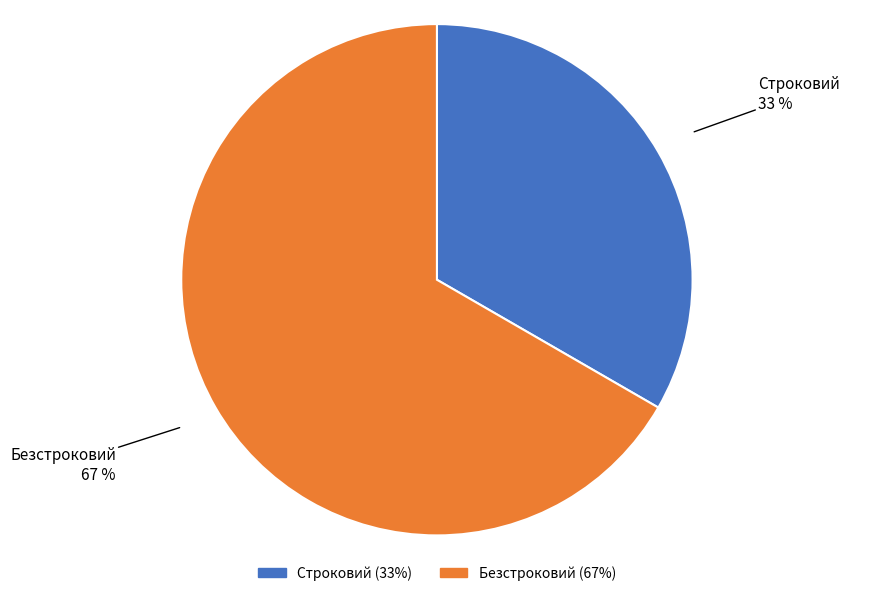

To the nearest percent, what is the average slice percentage?

50%